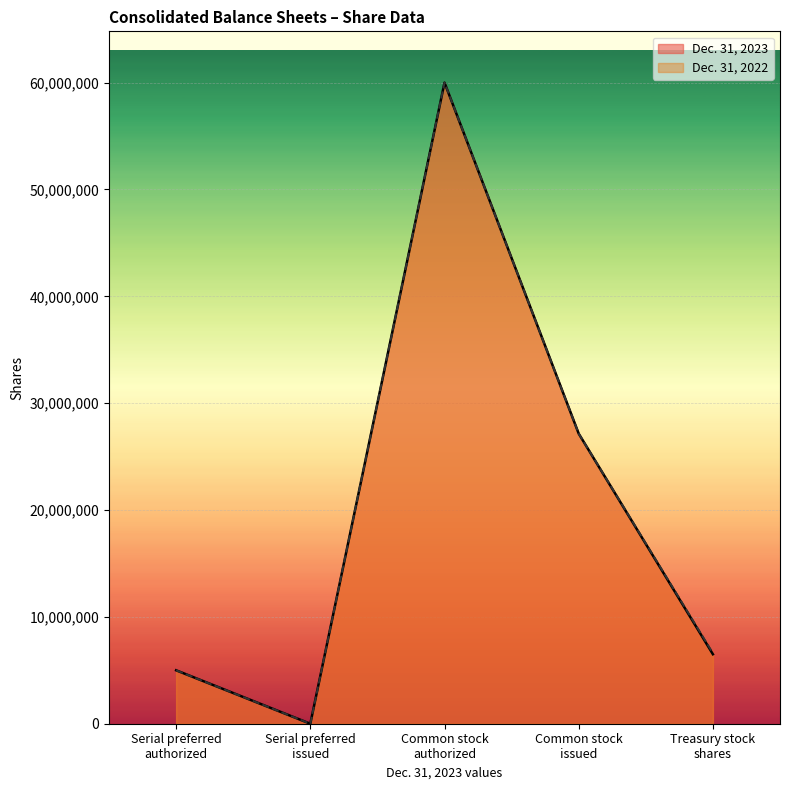

Is it true that Dec. 31, 2023 equals 46247092 at Common stock
issued?

False